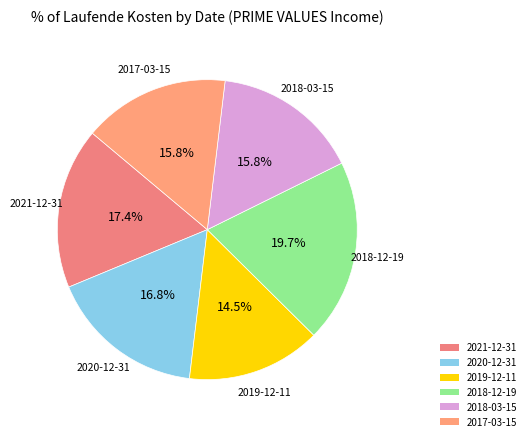

To the nearest percent, what portion does 2021-12-31 represent?

17%